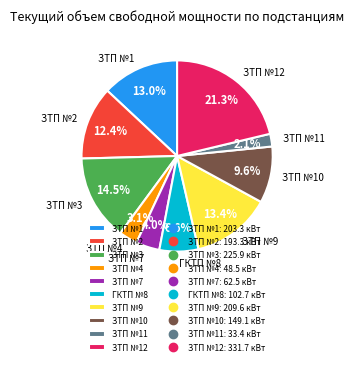

Which category has the biggest portion of the pie?

ЗТП №12